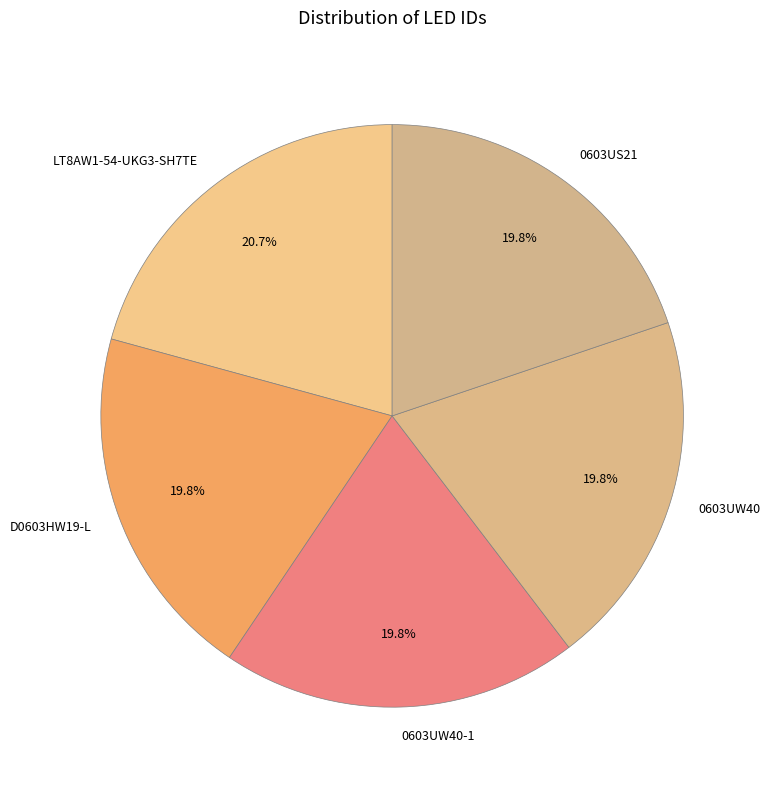

What percentage is the D0603HW19-L slice, to the nearest percent?

20%